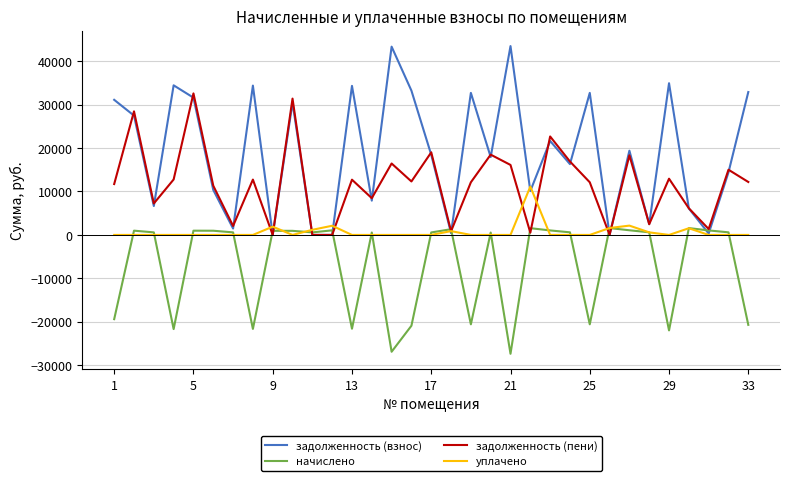

What are all the series names shown in the legend?

задолженность (взнос), начислено, задолженность (пени), уплачено